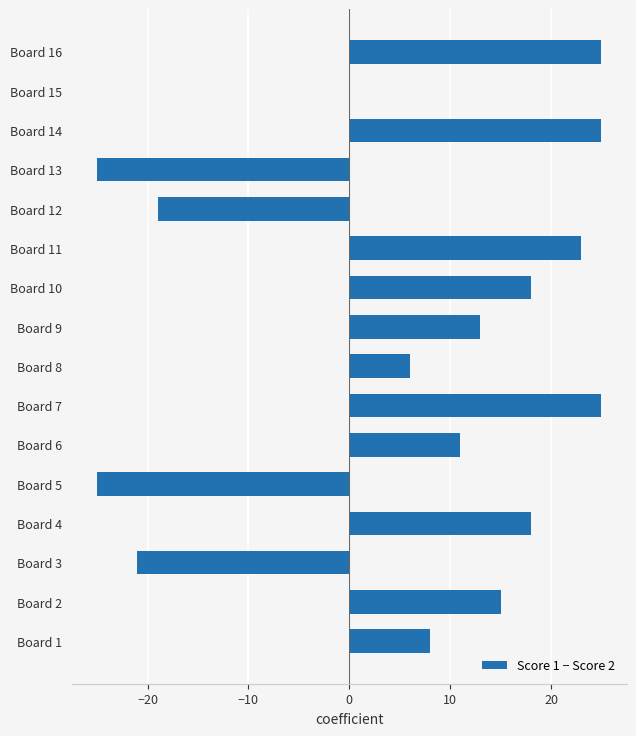

What is the greatest value displayed?

25